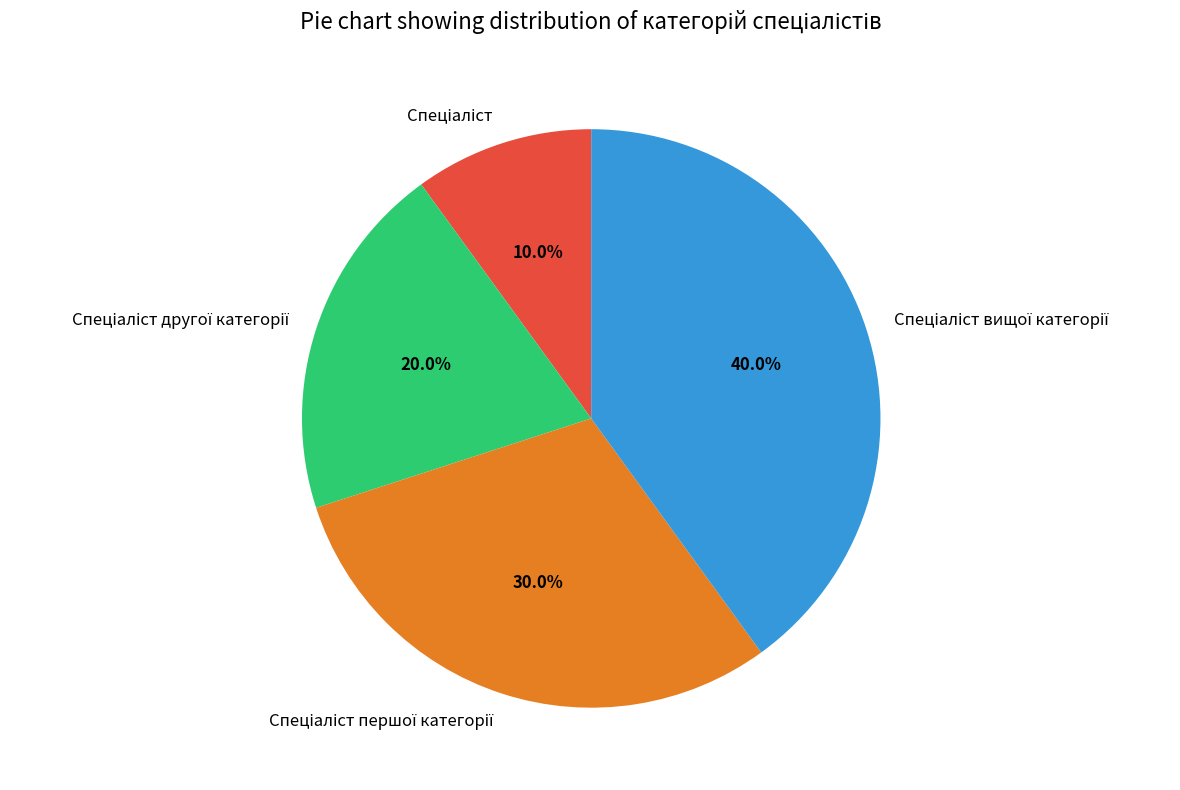

Is there any slice that represents more than half of the pie?

No